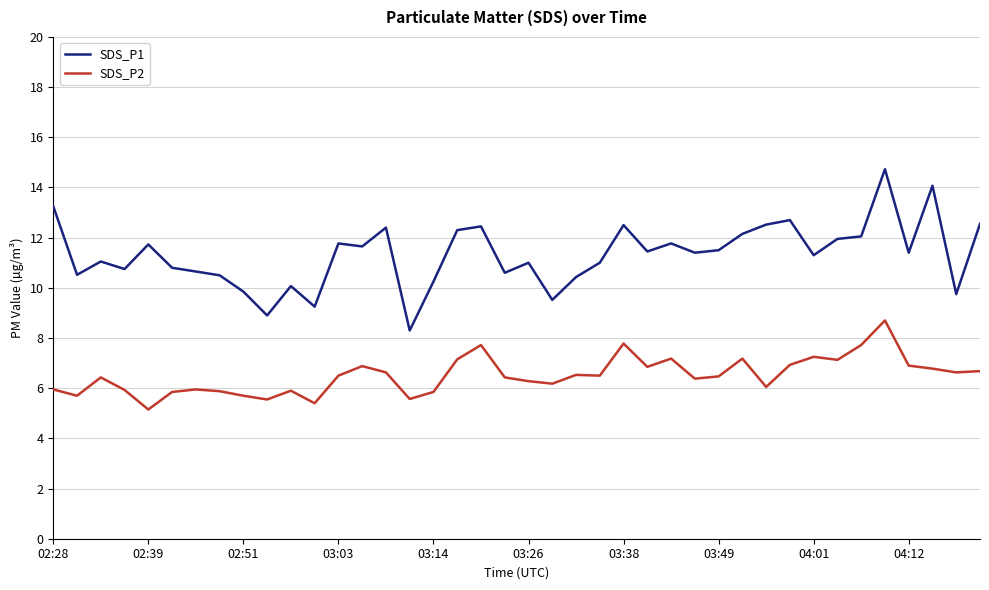

Which series has the widest spread of values?

SDS_P1